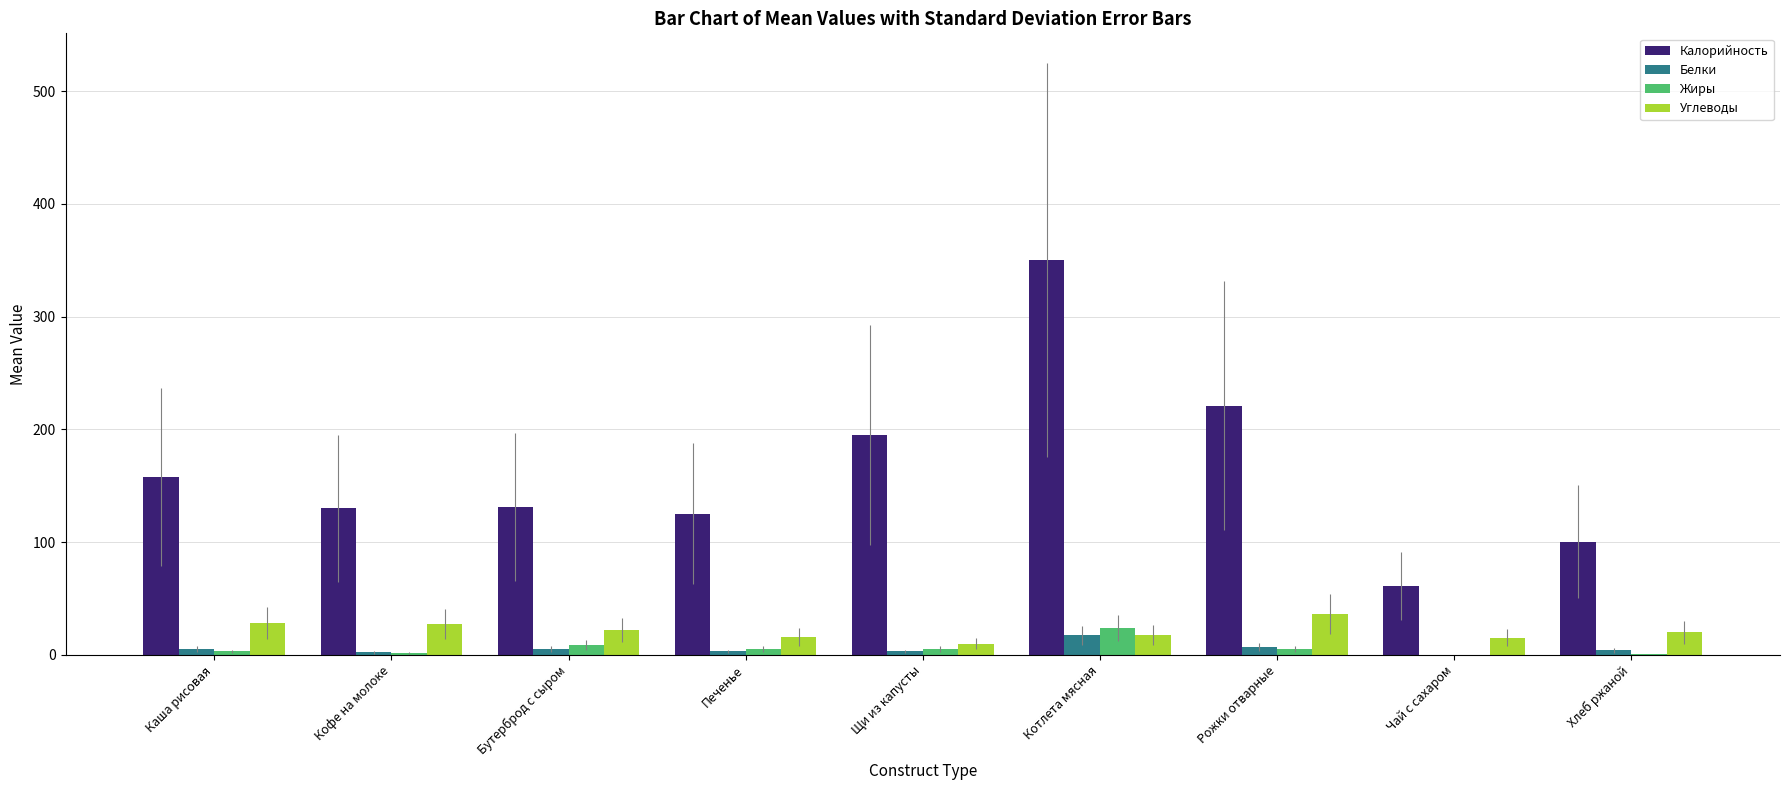

The Калорийность series shows 131.0 at Бутерброд с сыром. True or false?

True